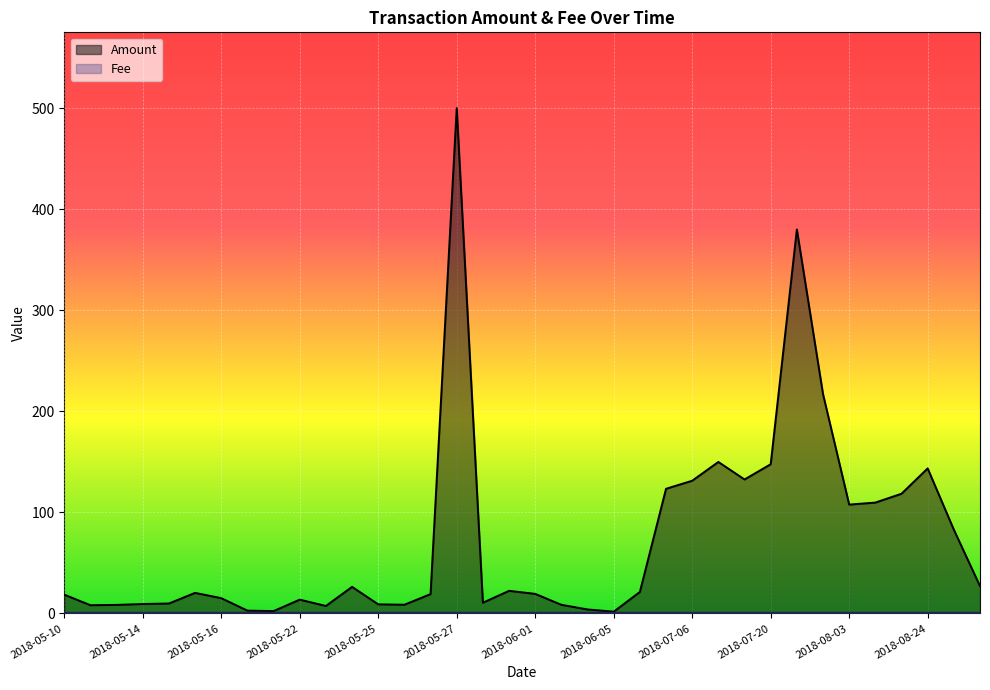

True or false: Amount and Fee cross at least once.

False